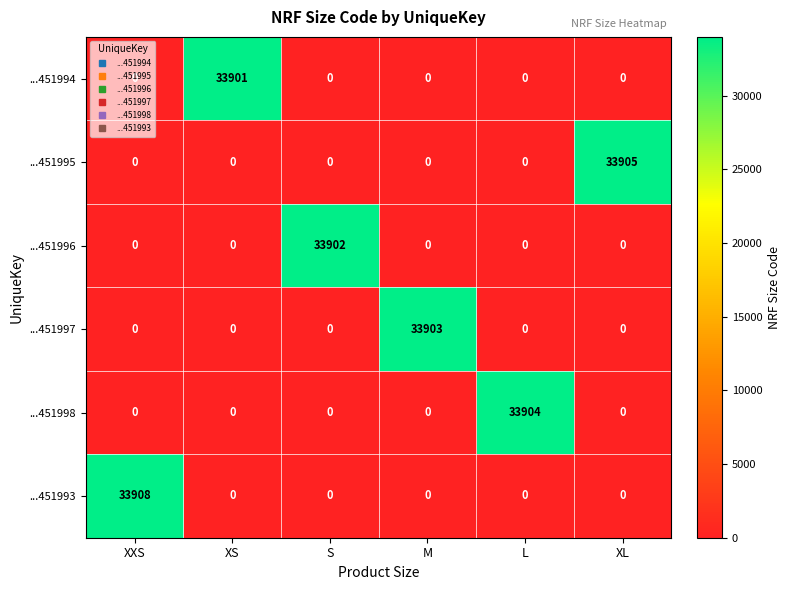

The ...451998 series shows 0 at XL. True or false?

True